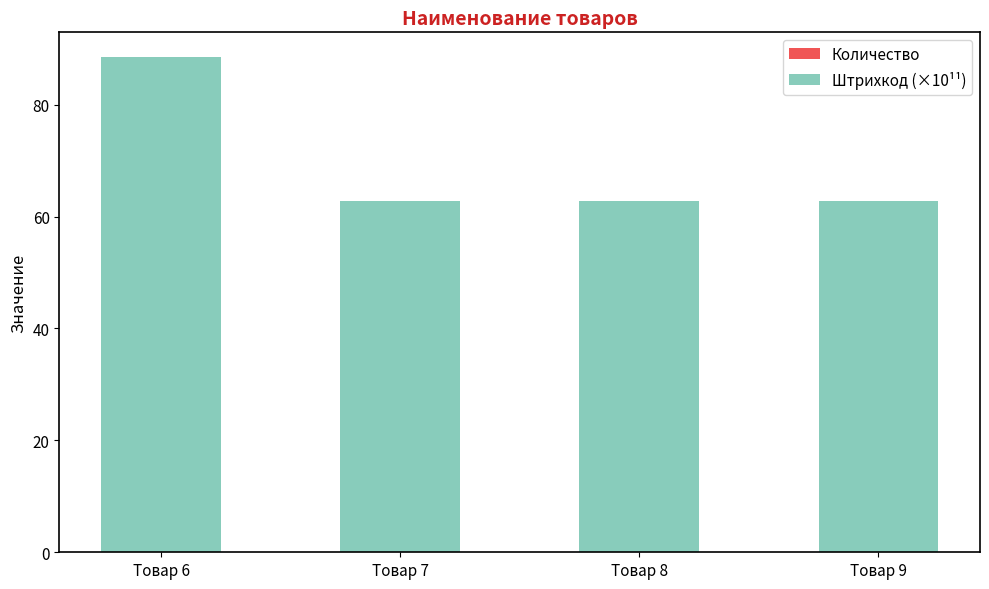

Which has a higher value, Товар 8 or Товар 6?

Товар 6